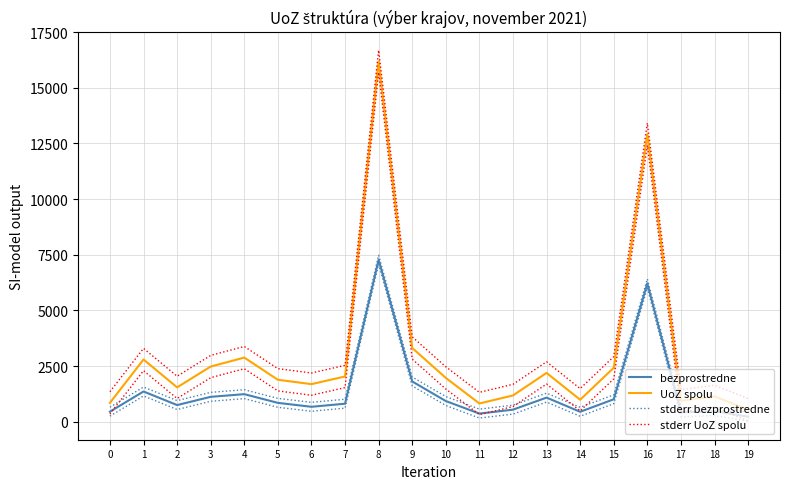

Between 8 and 19, which is larger?

8